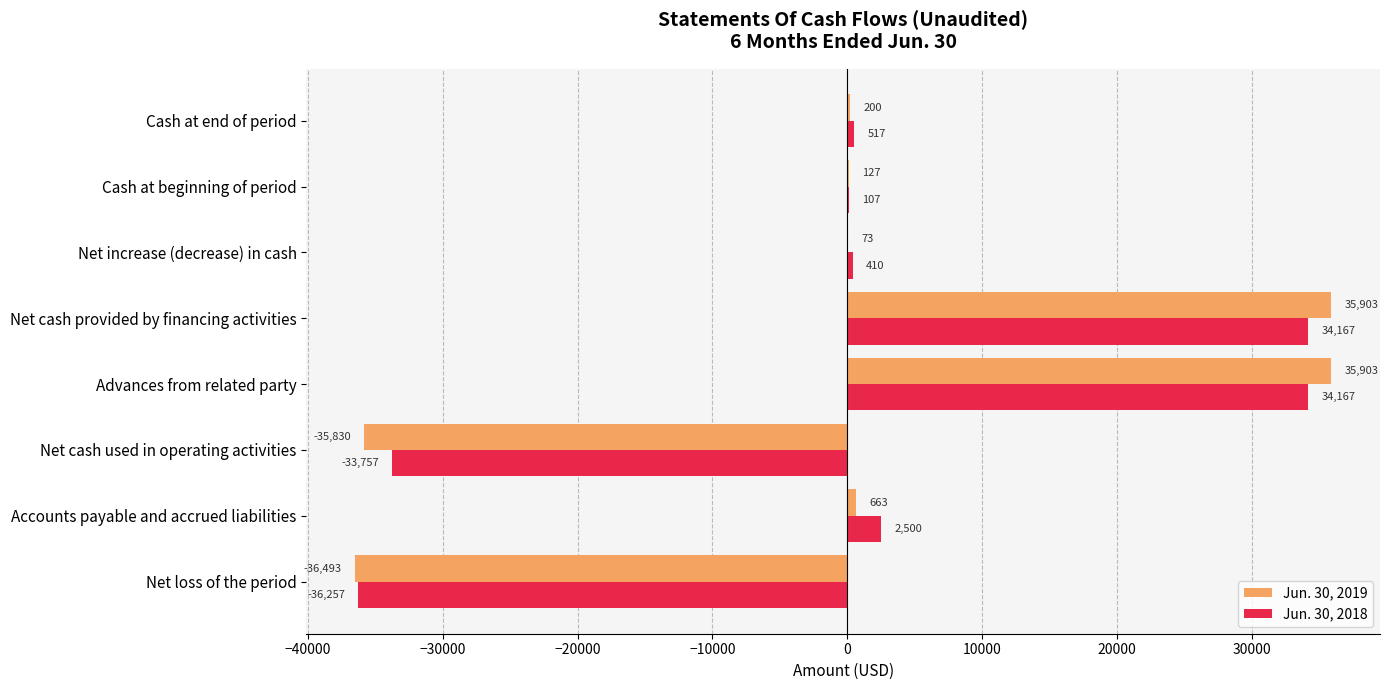

The Jun. 30, 2018 series shows 517 at Cash at end of period. True or false?

True